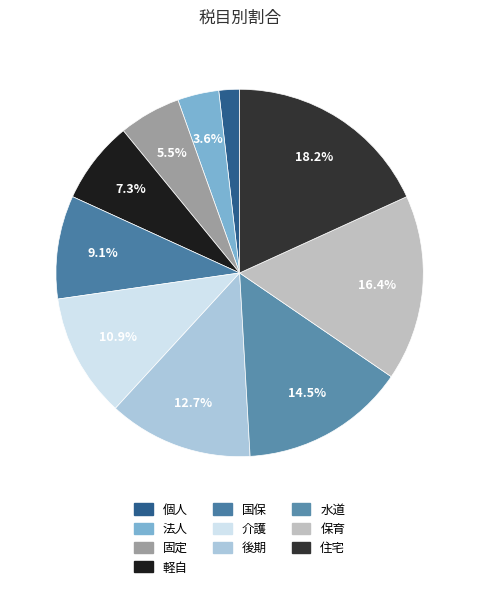

Does 後期 account for over 50% of the chart?

No